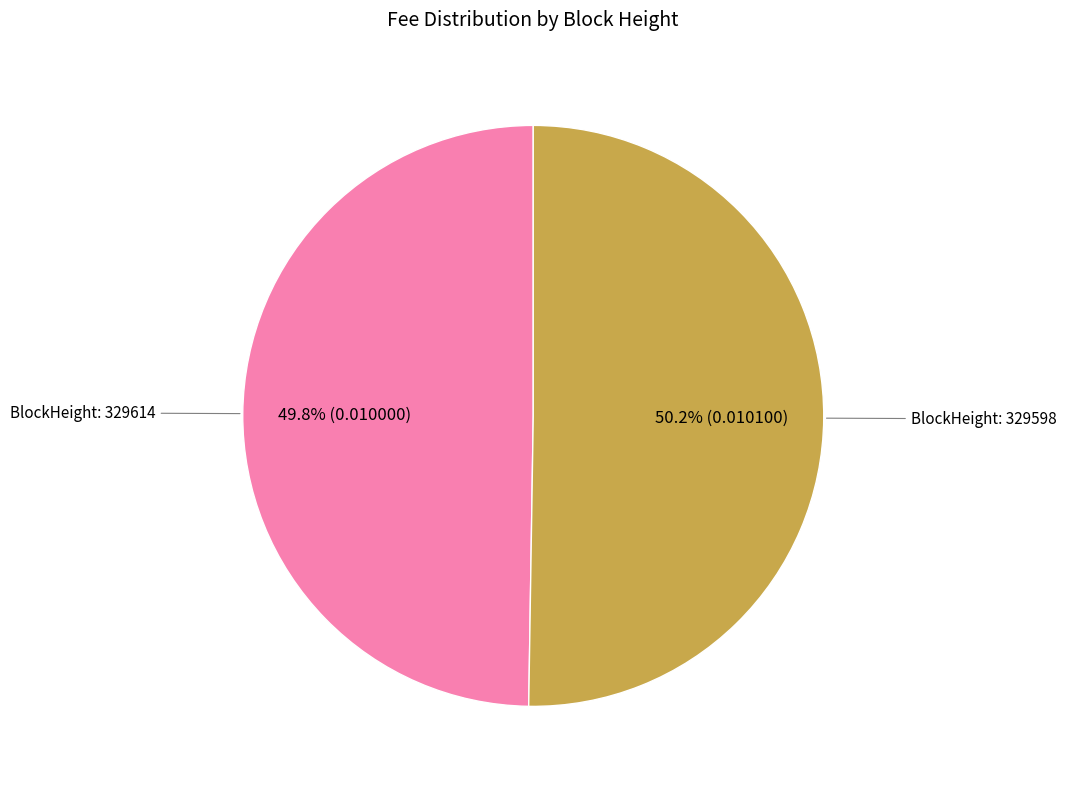

Is there a majority slice in this chart?

Yes